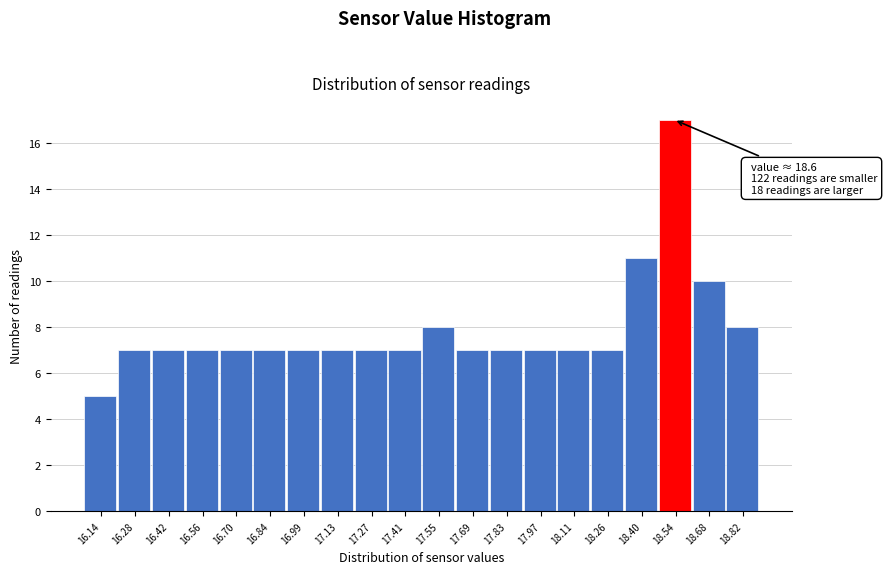

Reading left to right, list all the values displayed in this chart.

16.14=5	16.28=7	16.42=7	16.56=7	16.70=7	16.84=7	16.99=7	17.13=7	17.27=7	17.41=7	17.55=8	17.69=7	17.83=7	17.97=7	18.11=7	18.26=7	18.40=11	18.54=17	18.68=10	18.82=8